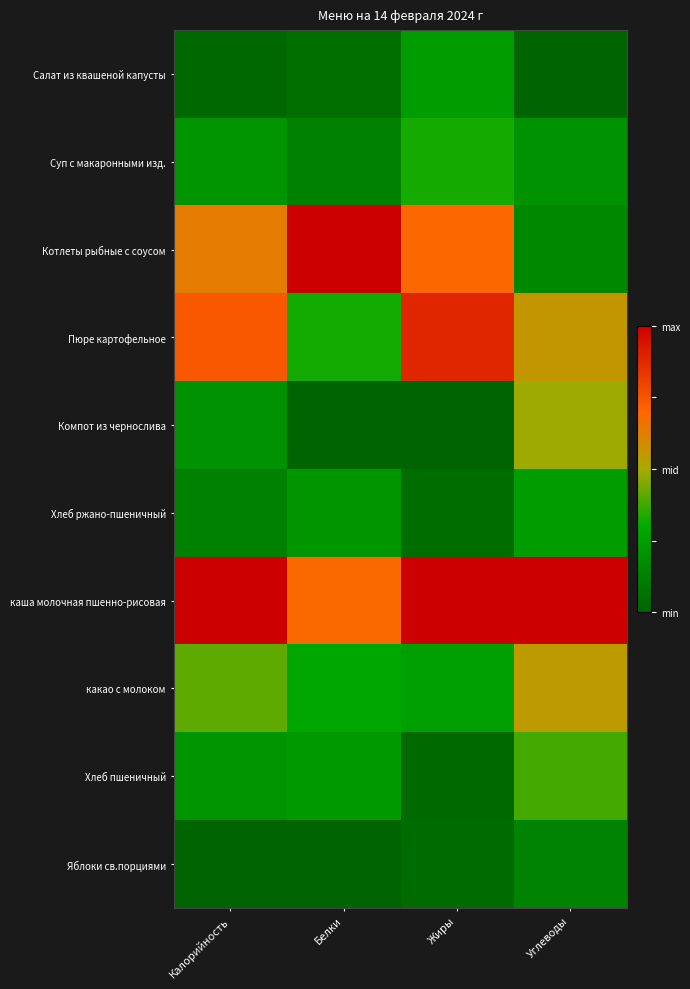

Which series has the widest spread of values?

Котлеты рыбные с соусом